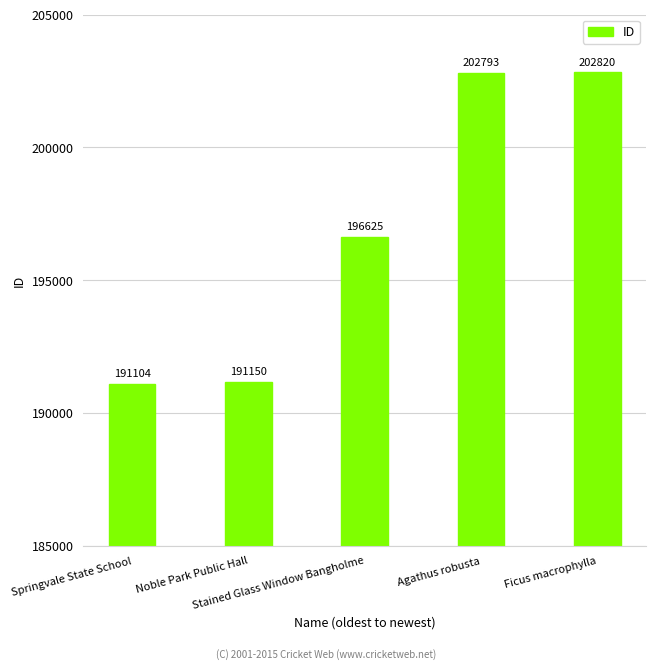

Which category has the highest value across all series?

Ficus macrophylla